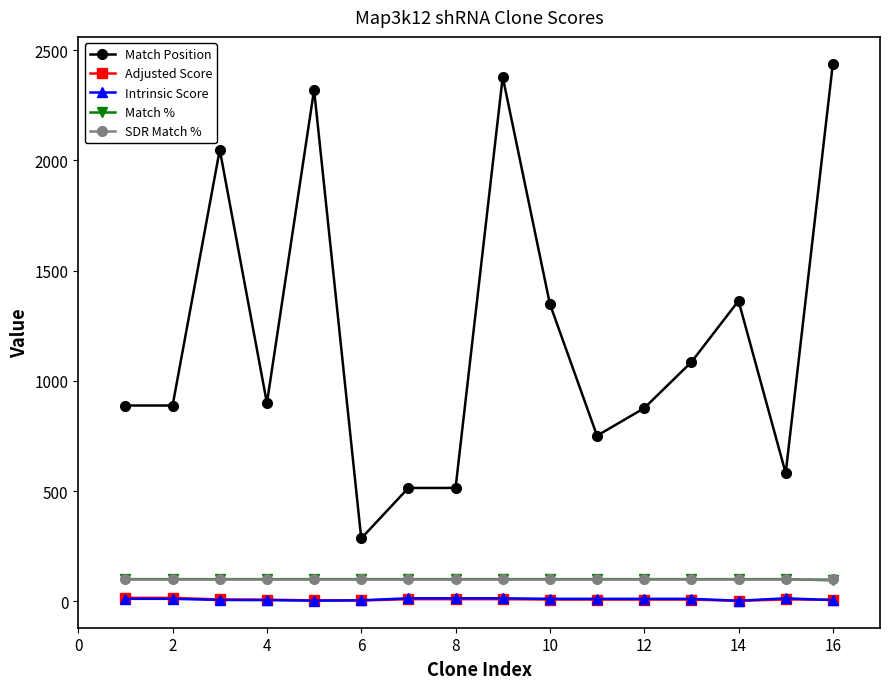

At how many categories does at least one series exceed 1654?

4